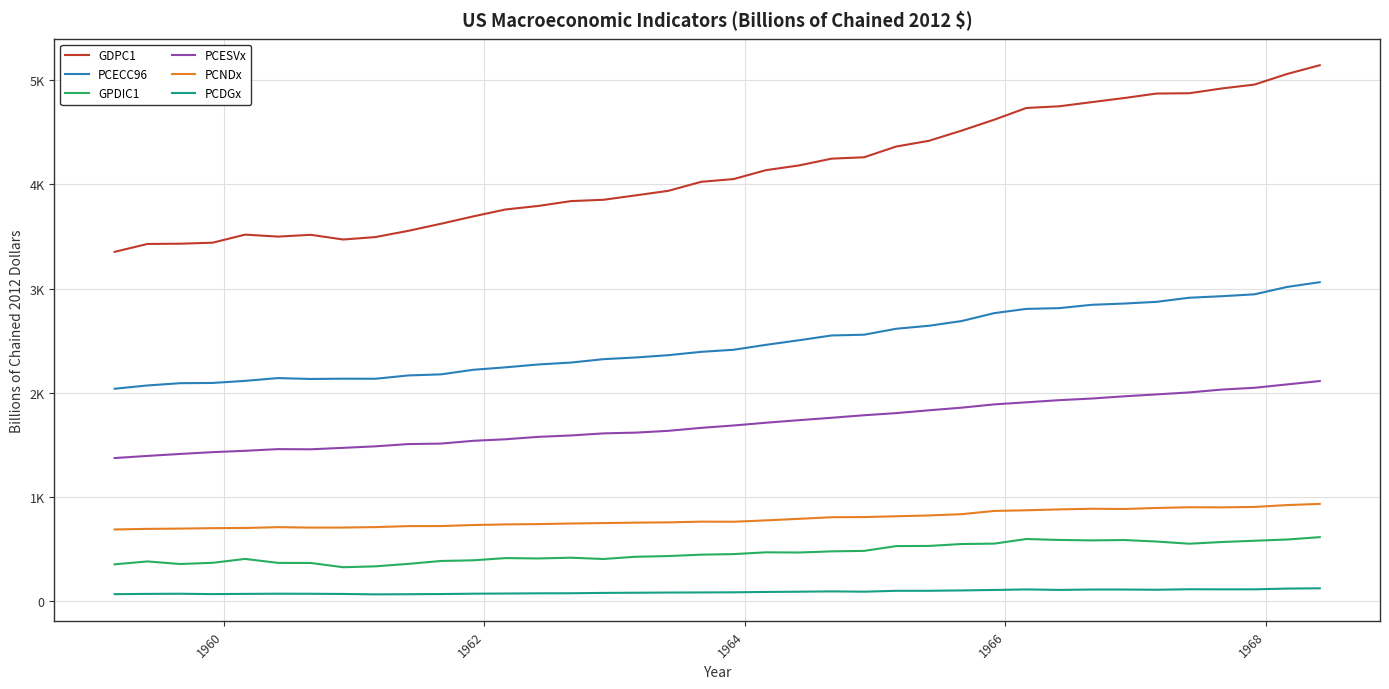

Does the chart have visible grid lines?

Yes